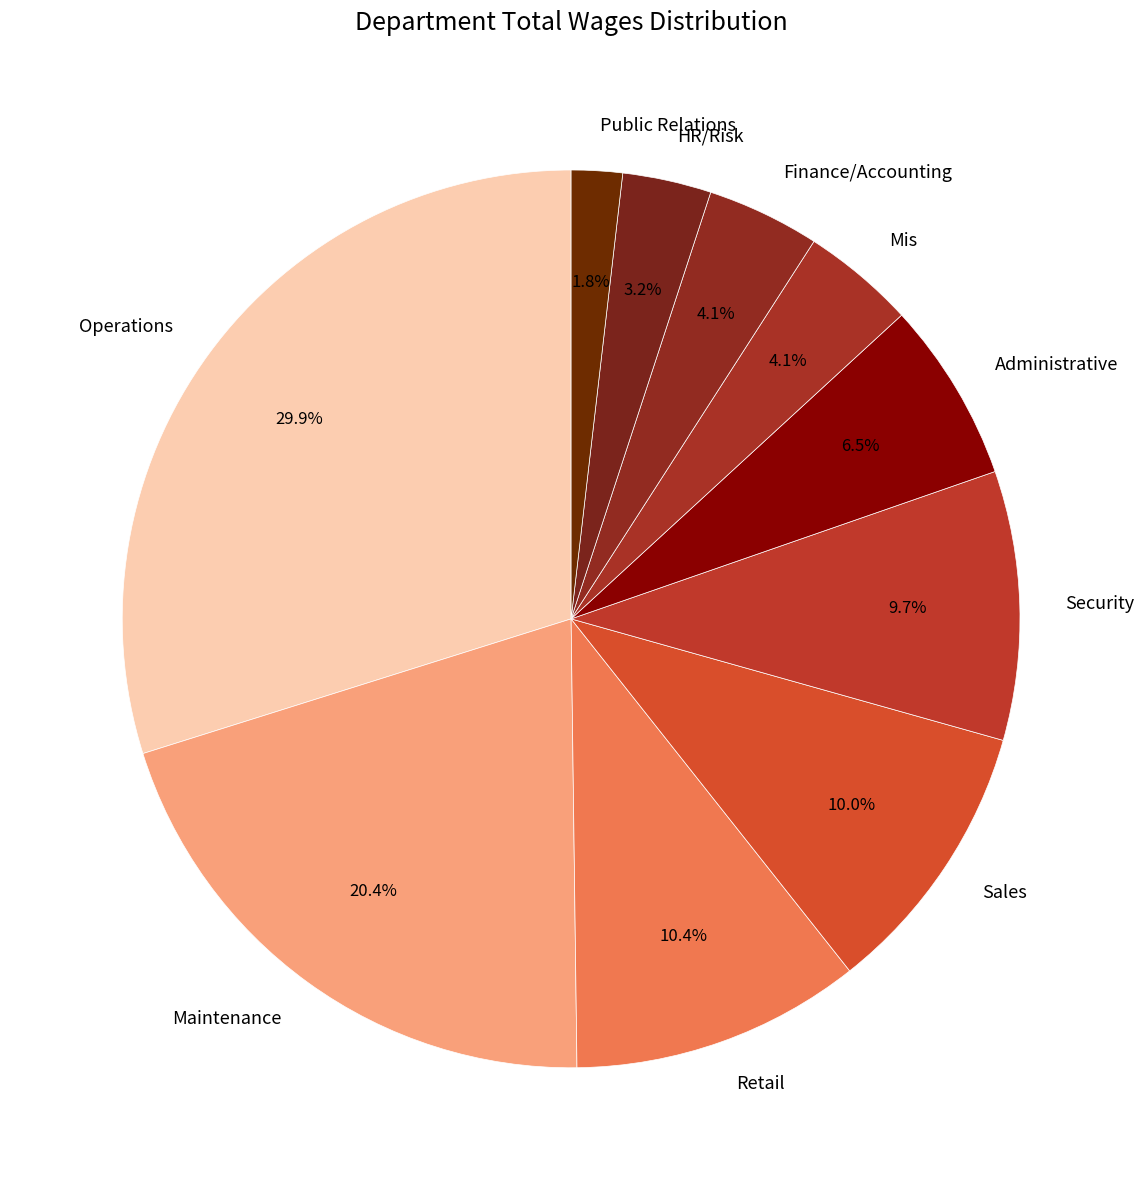

Does Public Relations represent more than half of the total?

No